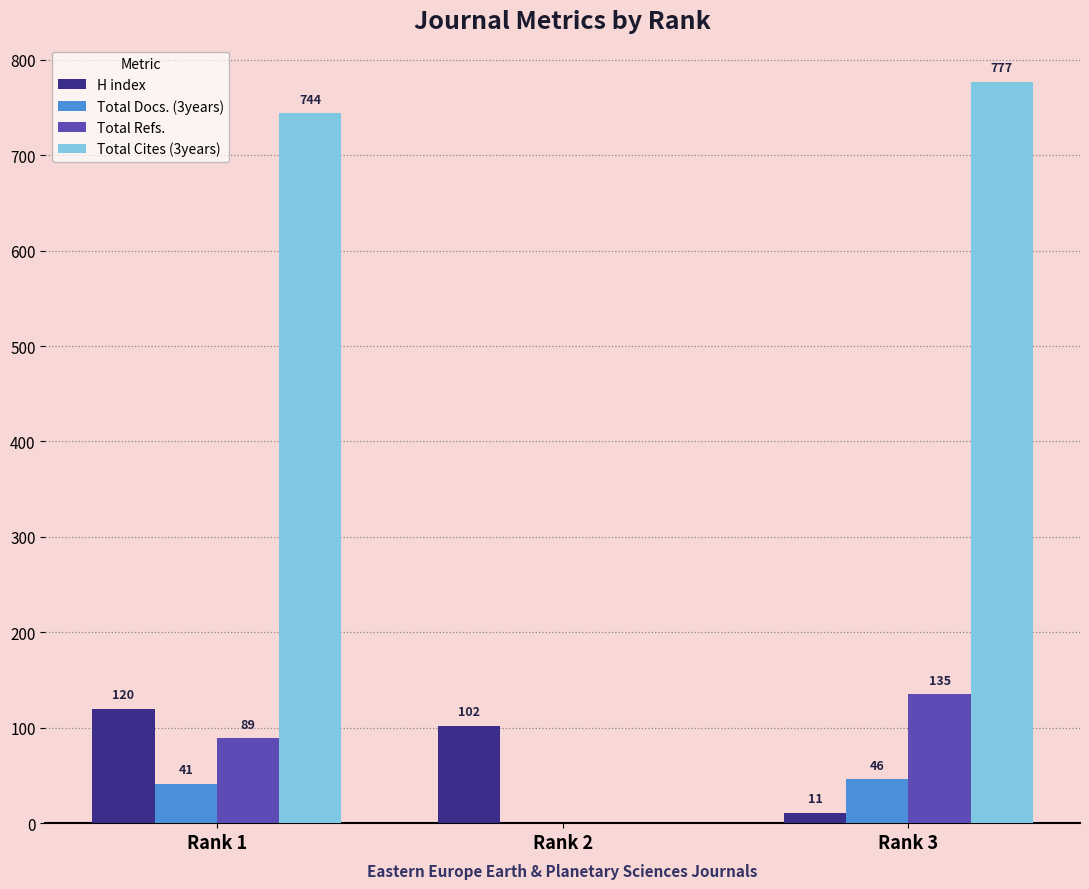

What is the spread (max minus min) of values at Rank 2?

102